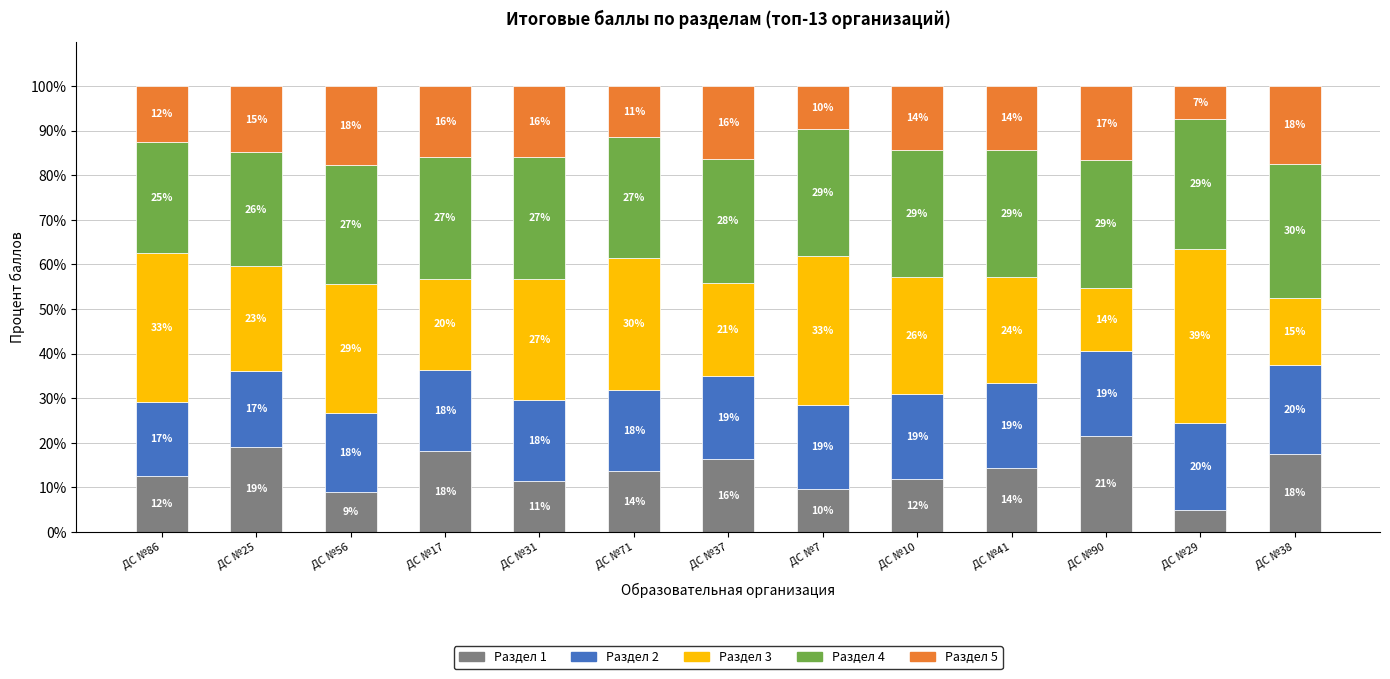

What is the label of the 1st bar from the right?

ДС №38